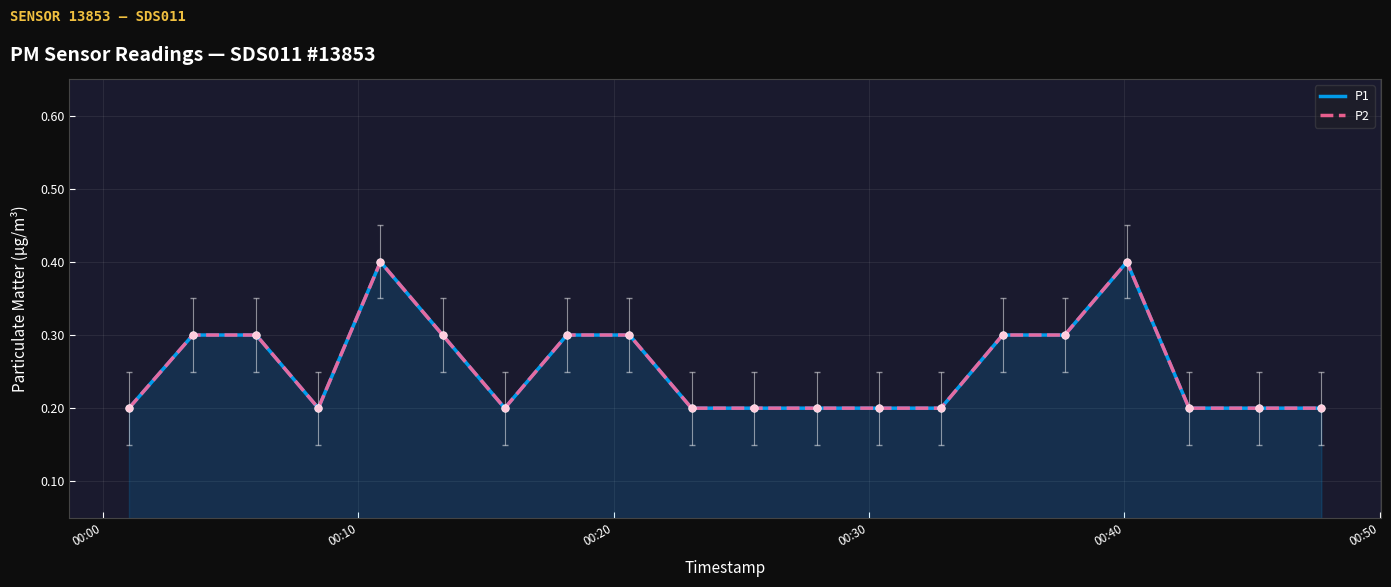

Which series has the largest total across all categories?

P1